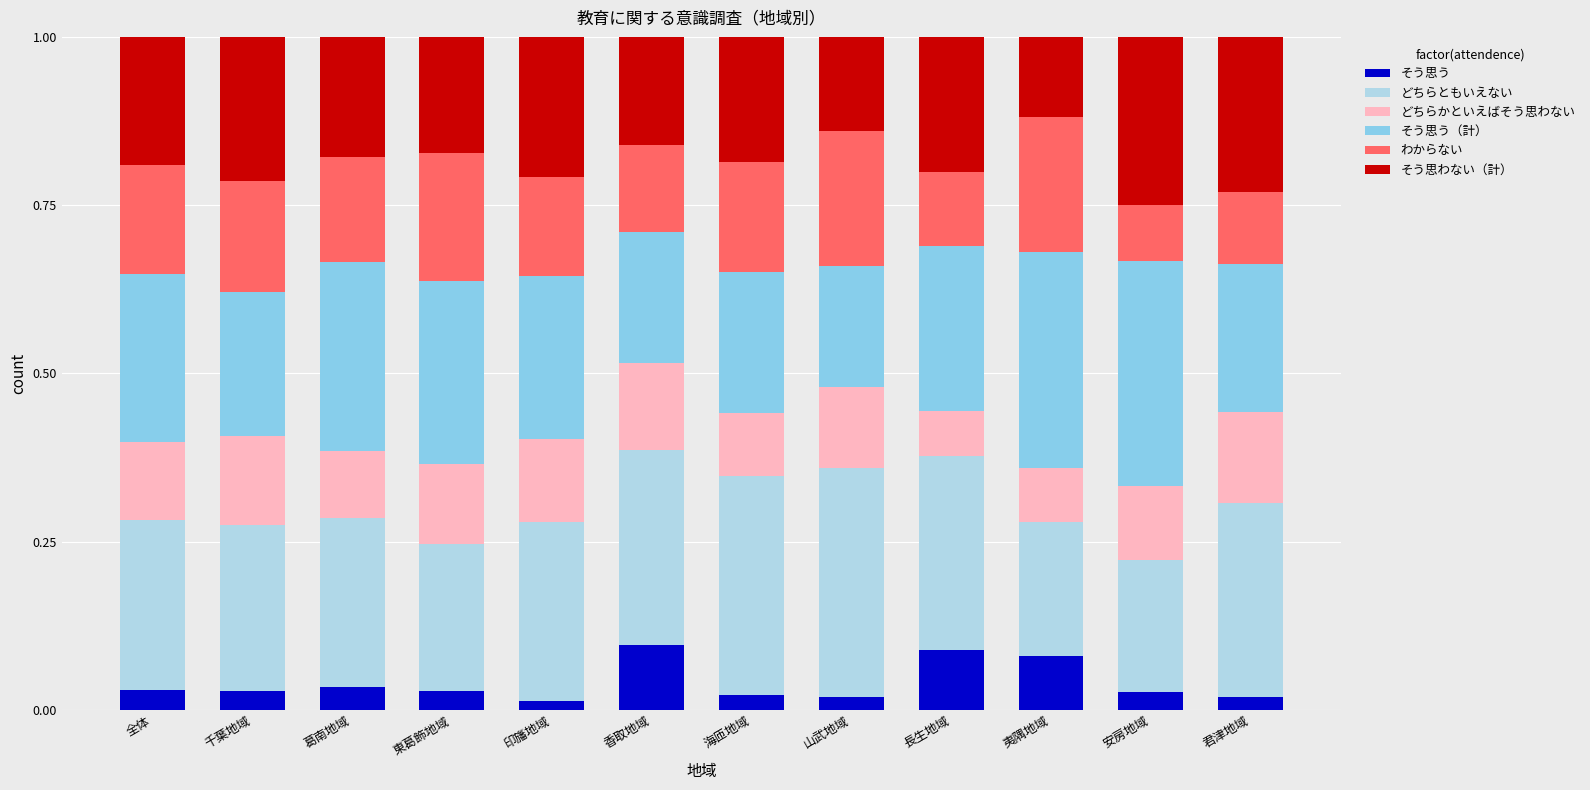

Does the chart contain stacked bars?

Yes